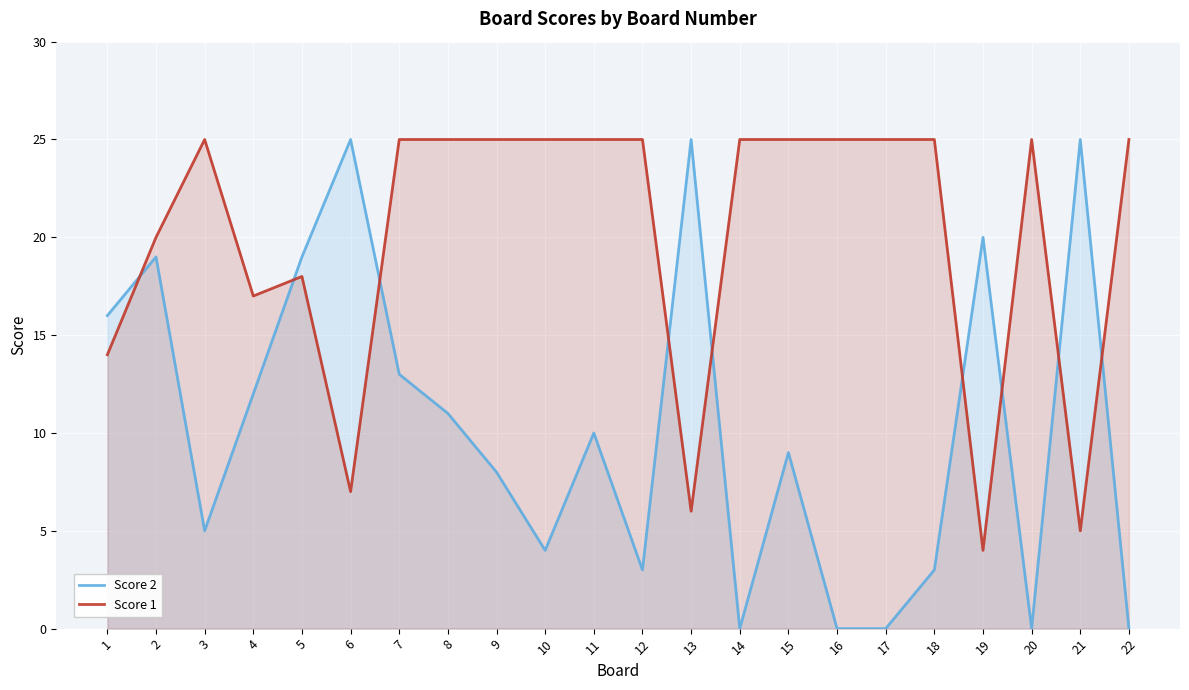

What is the maximum value shown in the chart?

25